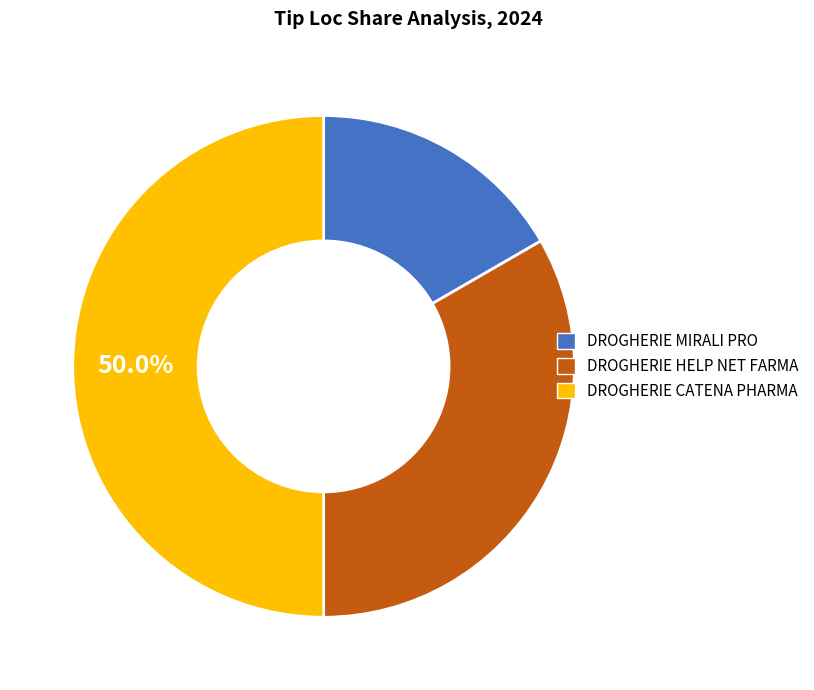

The DROGHERIE MIRALI PRO slice represents 8% of the pie. True or false?

False